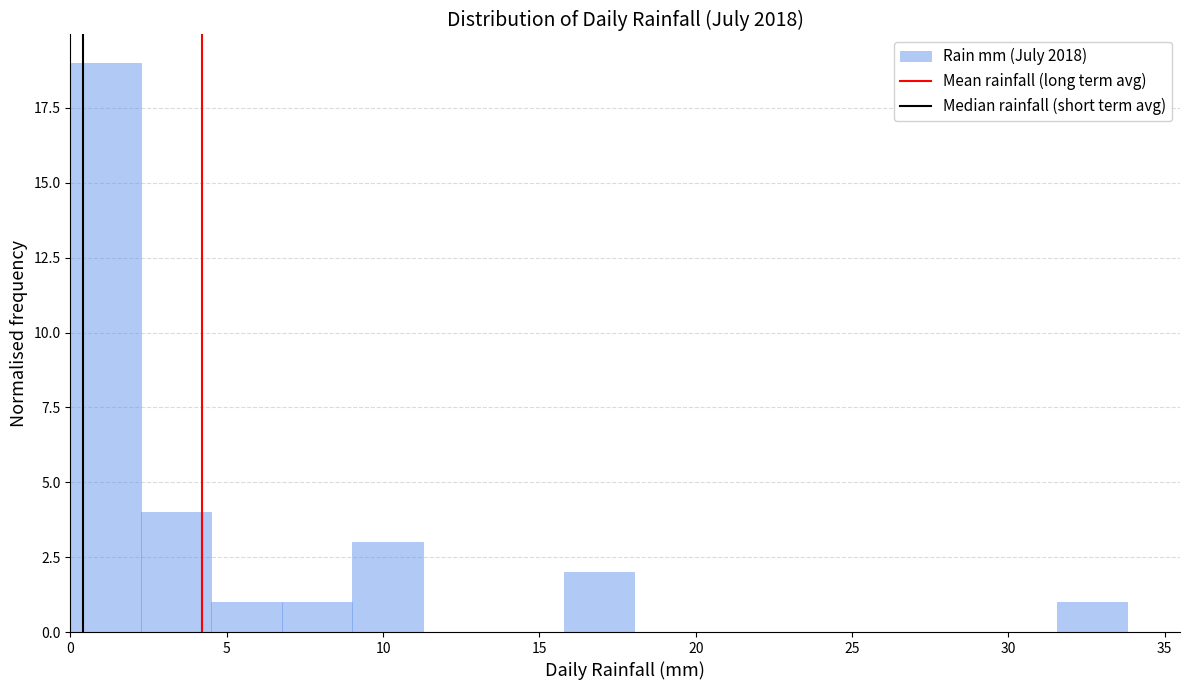

Reading left to right, transcribe this chart: for each bar, give the range it covers on the x-axis and its height. Neither the bar edges nor the heights are printed on the chart, so give them approximately, as read against the axes.

0.0 to 2.5: 19
2.5 to 4.5: 4
4.5 to 7.0: 1
7.0 to 9.0: 1
9.0 to 11.5: 3
11.5 to 13.5: 0
13.5 to 16.0: 0
16.0 to 18.0: 2
18.0 to 20.5: 0
20.5 to 22.5: 0
22.5 to 25.0: 0
25.0 to 27.0: 0
27.0 to 29.5: 0
29.5 to 31.5: 0
31.5 to 34.0: 1